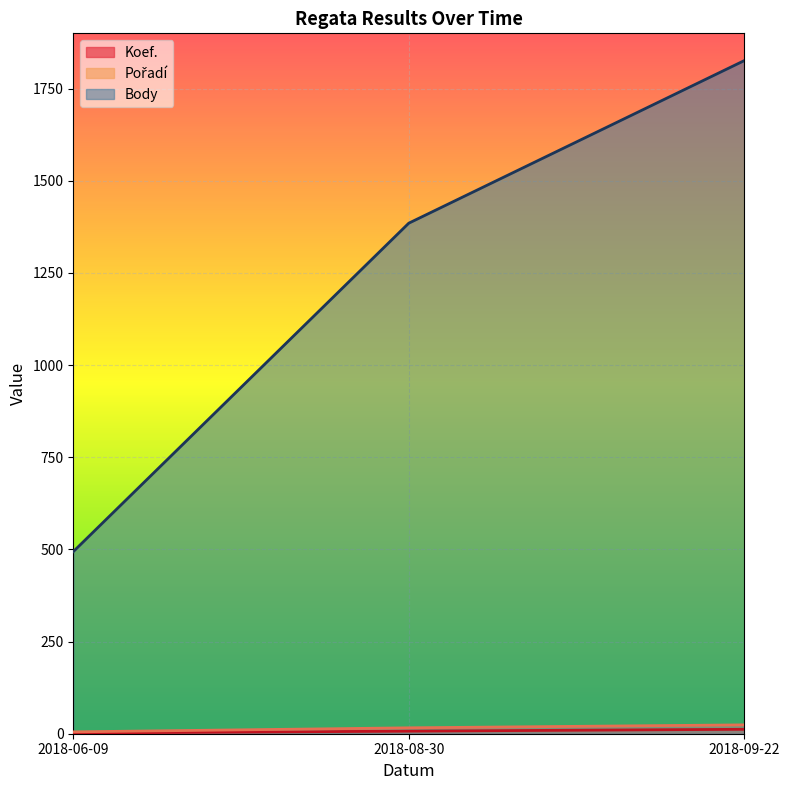

Rank the series at 2018-09-22 from highest to lowest value.

Body, Pořadí, Koef.